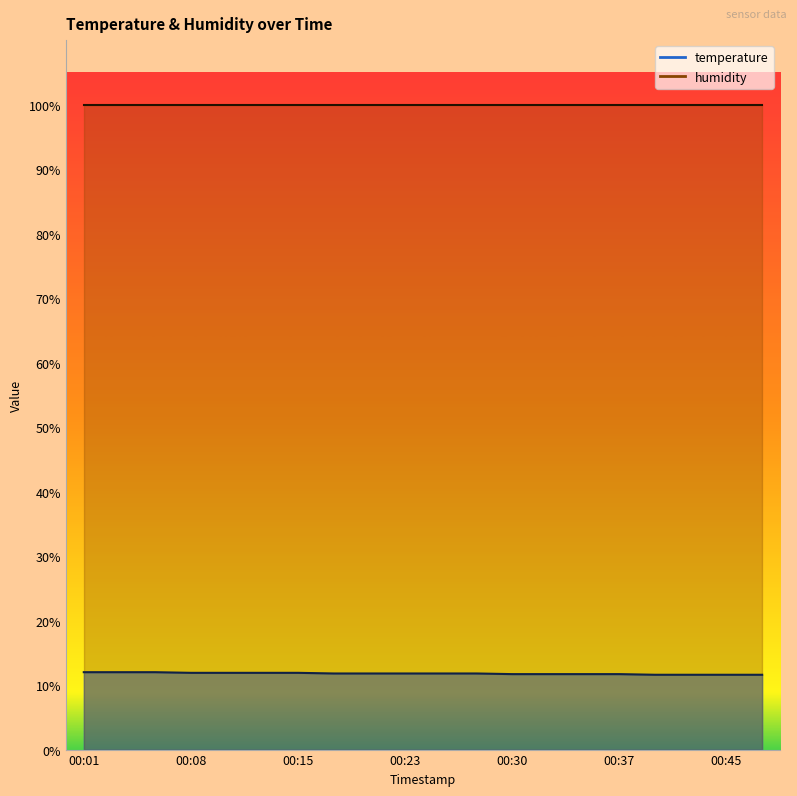

What is the change in value from 2022-10-01T00:01:09 to 2022-10-01T00:35:28?

-0.3